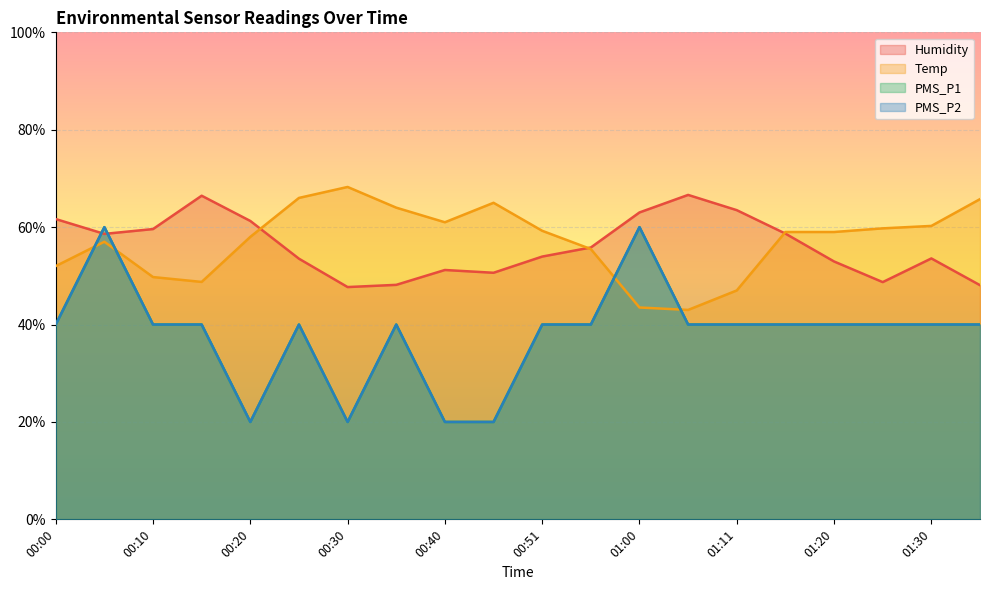

Which series changed the most between 00:15 and 00:51?

Humidity